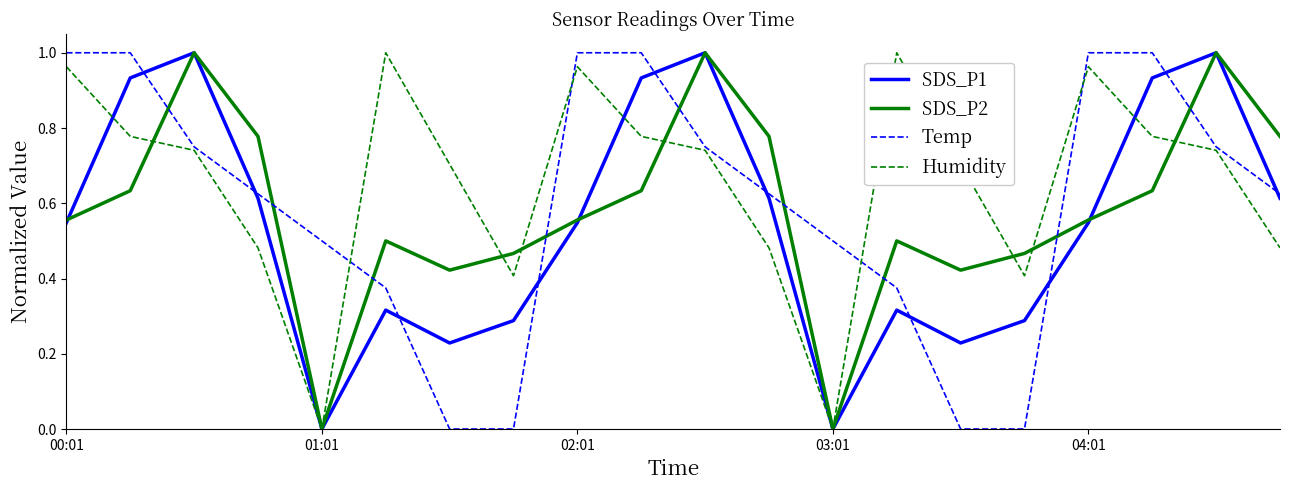

After their last crossing, which series has the higher values: Temp or SDS_P2?

SDS_P2